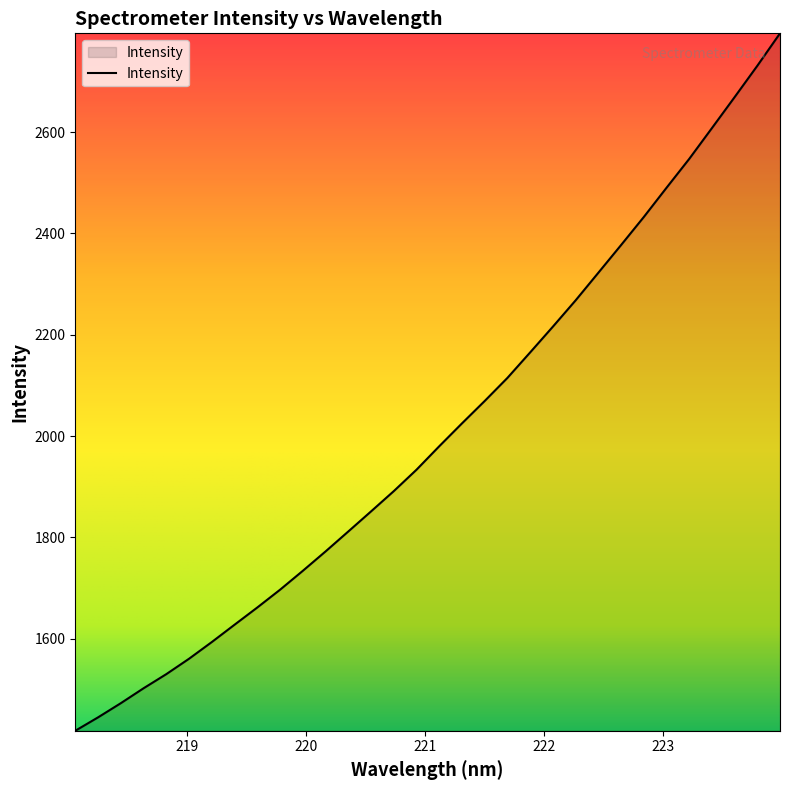

What is the minimum value shown in the chart?

1418.2